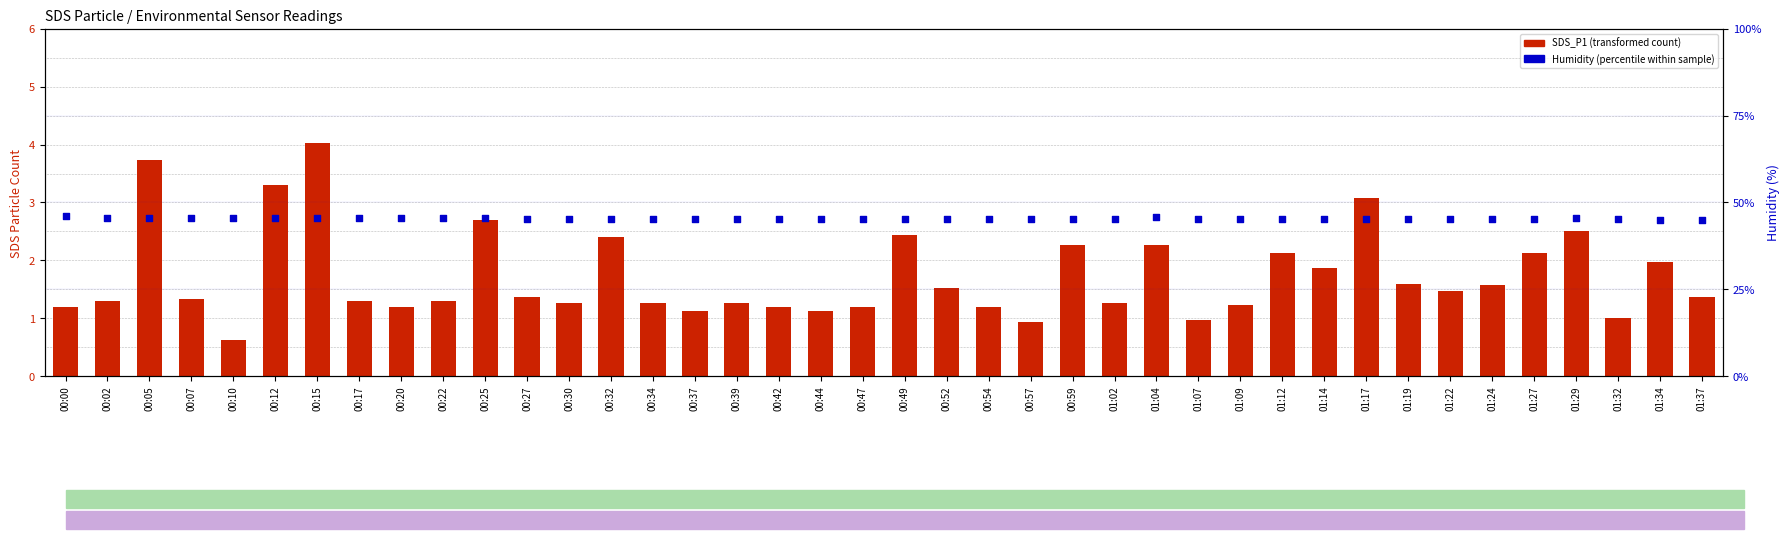

Which series reaches the minimum Y coordinate?

SDS_P1